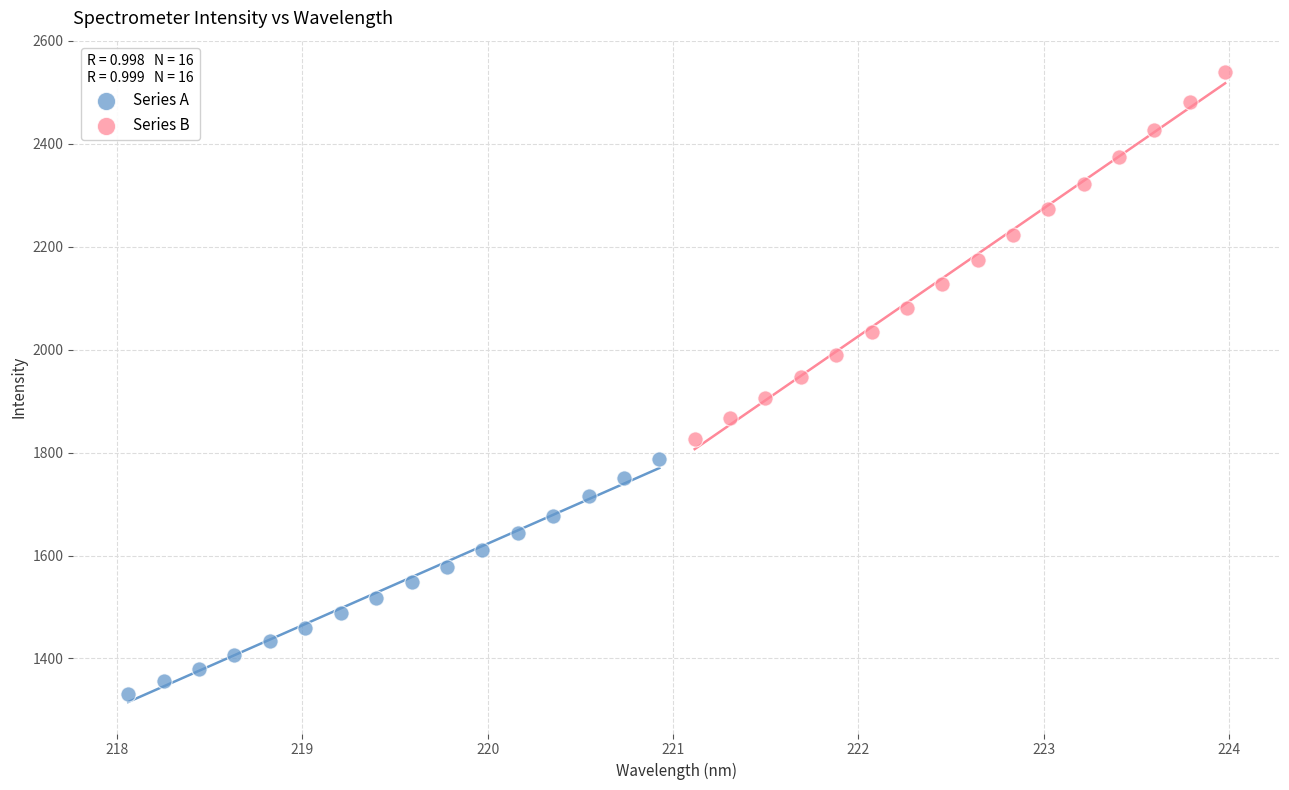

Which series has the largest Y range (max minus min)?

Series B